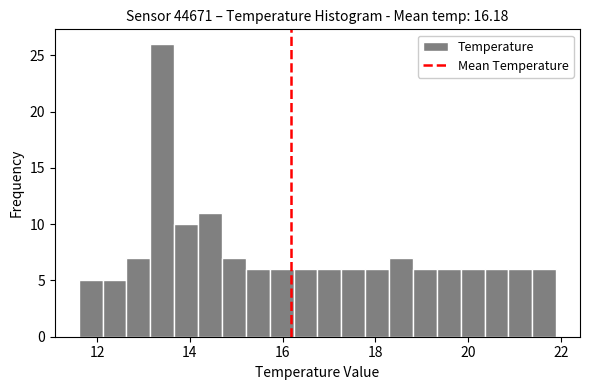

Read against the x-axis, roughly where is the centre of the tallest bar?

13.4